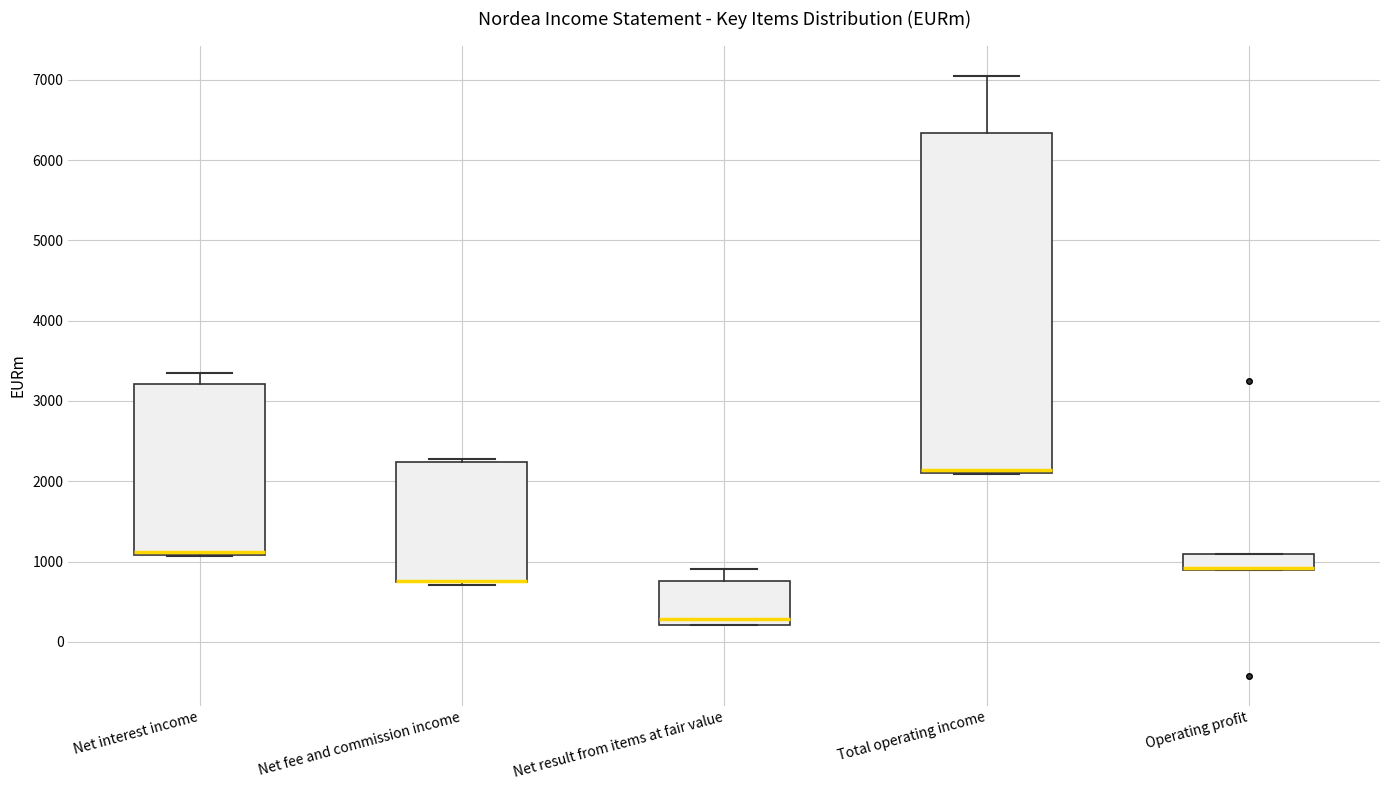

Reading left to right, transcribe this box plot: for each box, give where its median line is, the range the box spans, and where its two whiskers end, as read against the y-axis. The values are not printed on the chart, so give them approximately, as read against the axis.

Net interest income: median 1100 (just above the box's lower edge), box 1100 to 3200, whiskers 1100 to 3300
Net fee and commission income: median 800 (drawn on the box's lower edge), box 700 to 2200, whiskers 700 (just below the box's lower edge) to 2300
Net result from items at fair value: median 300, box 200 to 800, whiskers 200 to 900
Total operating income: median 2100 (just above the box's lower edge), box 2100 to 6300, whiskers 2100 to 7100
Operating profit: median 900 (drawn on the box's lower edge), box 900 to 1100, whiskers 900 to 1100